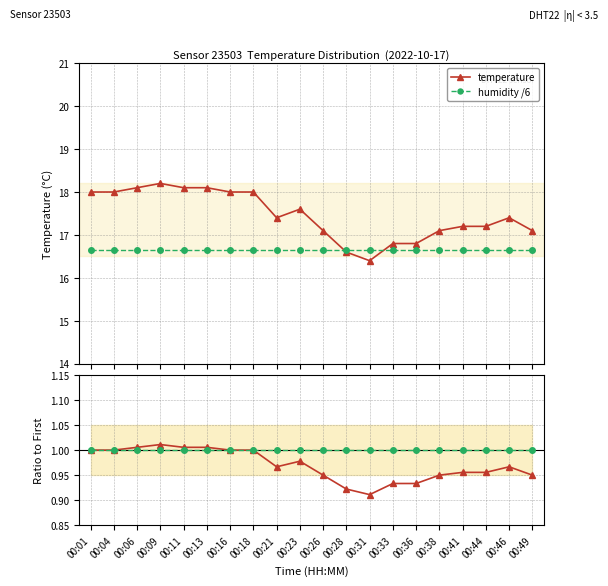

True or false: humidity ratio has more than 0 points higher than both neighbors.

False